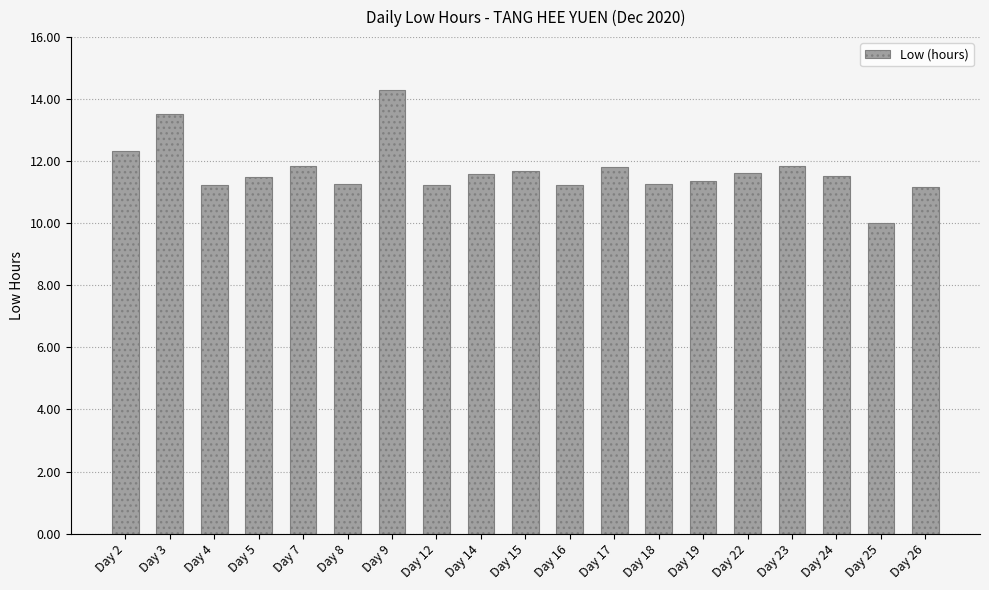

Is it true that the value at Day 5 is 11.5?

True